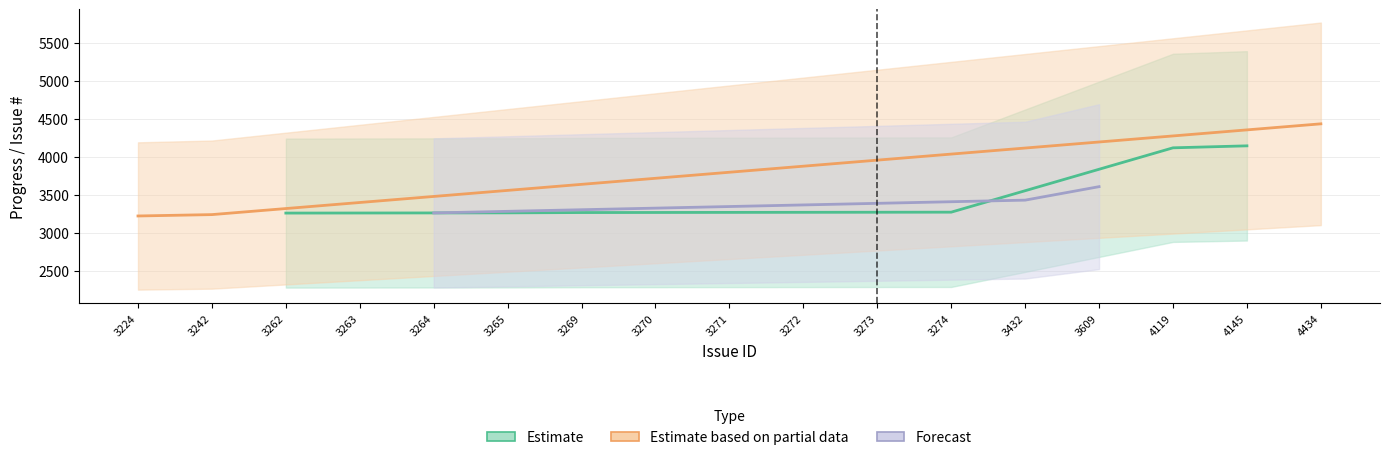

The value of issue_id at 3274 is 3274. True or false?

True